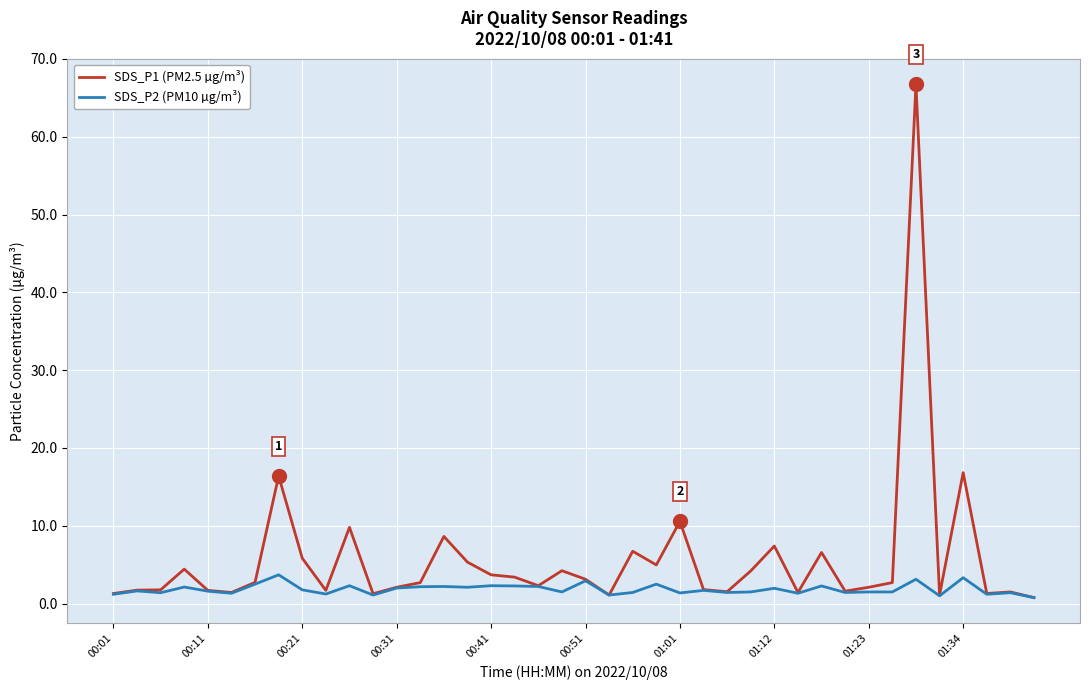

Which series has the widest spread of values?

SDS_P1 (PM2.5 µg/m³)